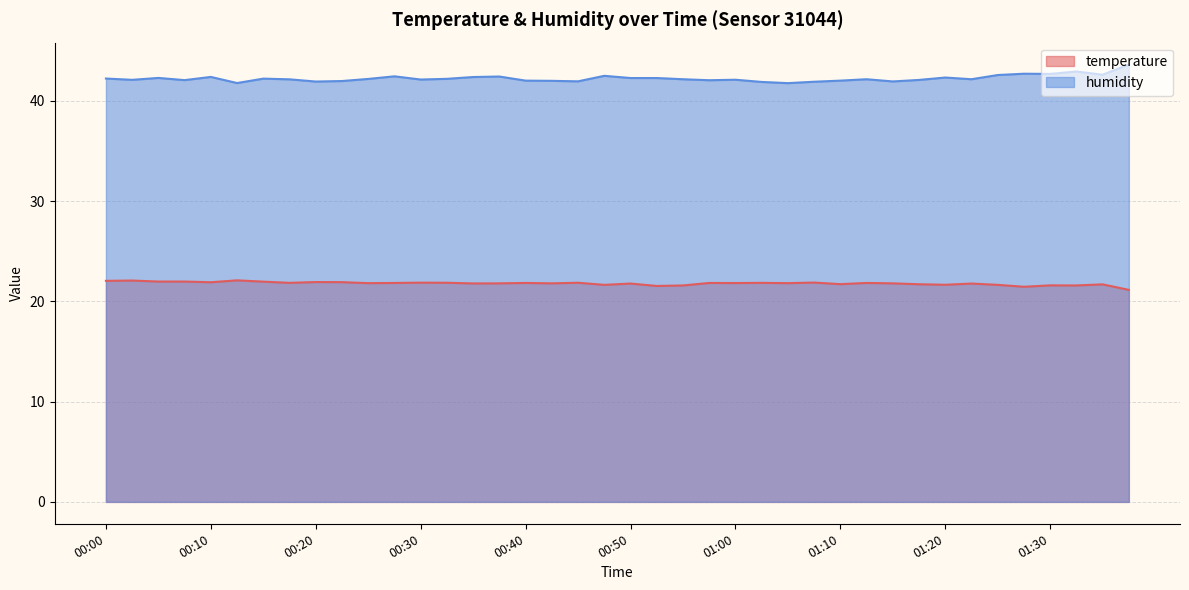

True or false: humidity and temperature intersect in this chart.

False